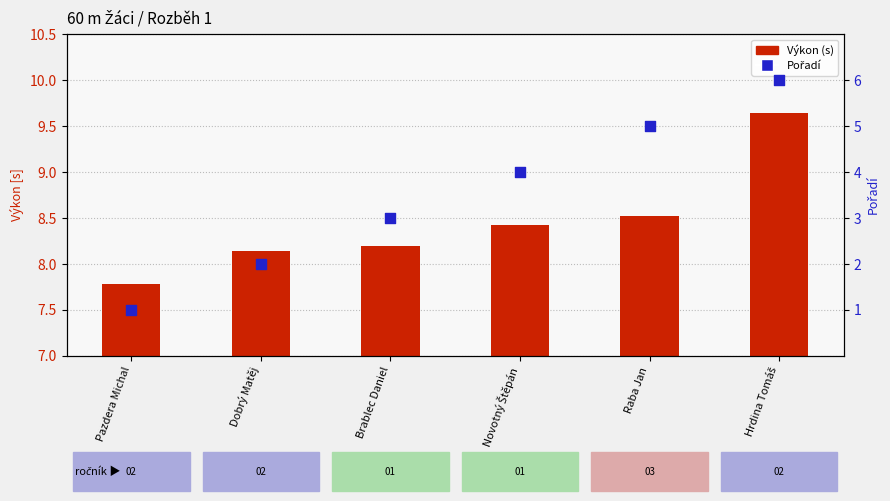

At which category is the sum across all series the highest?

Hrdina Tomáš